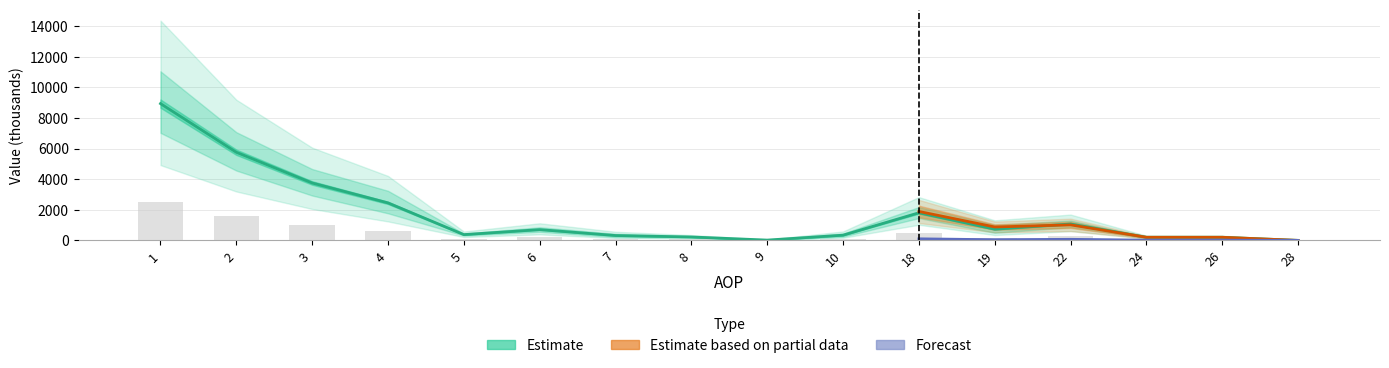

What is the total value across all series at 1?

11419.0